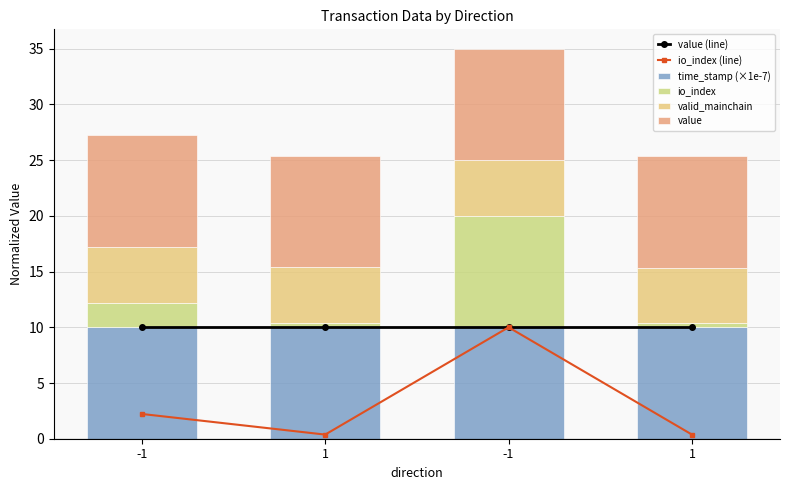

How many series are shown in this chart?

6